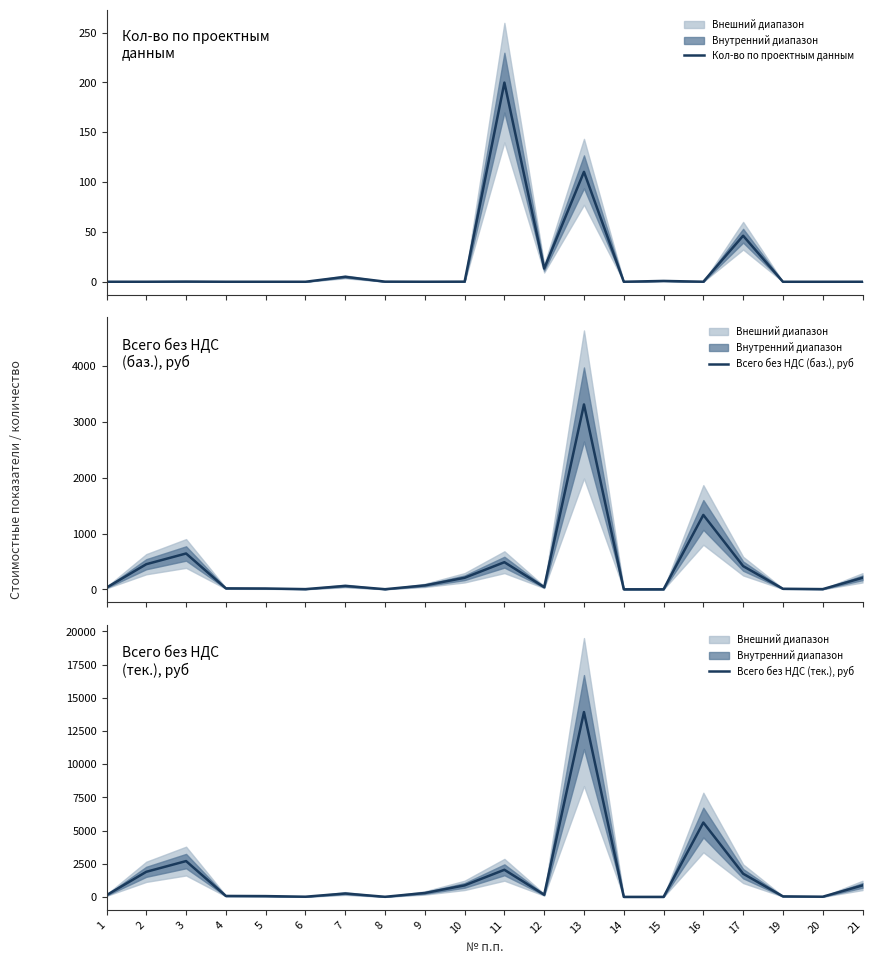

How many lines are shown in the chart?

3